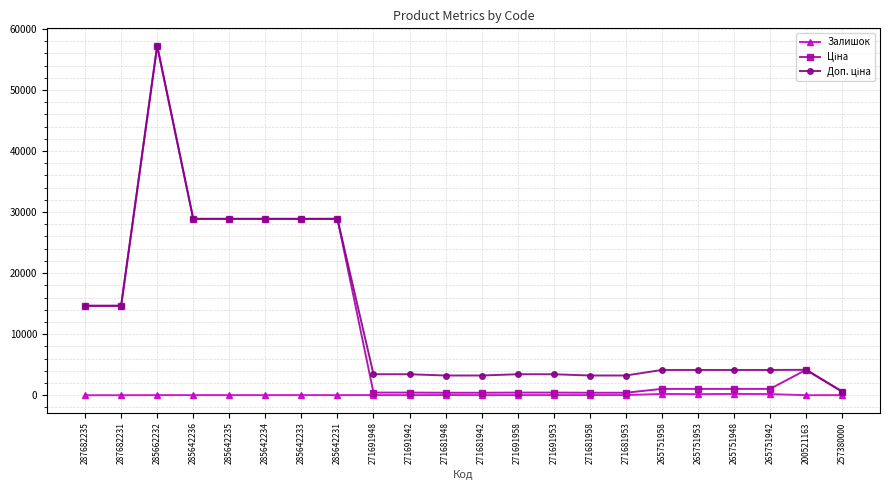

How many lines are shown in the chart?

3